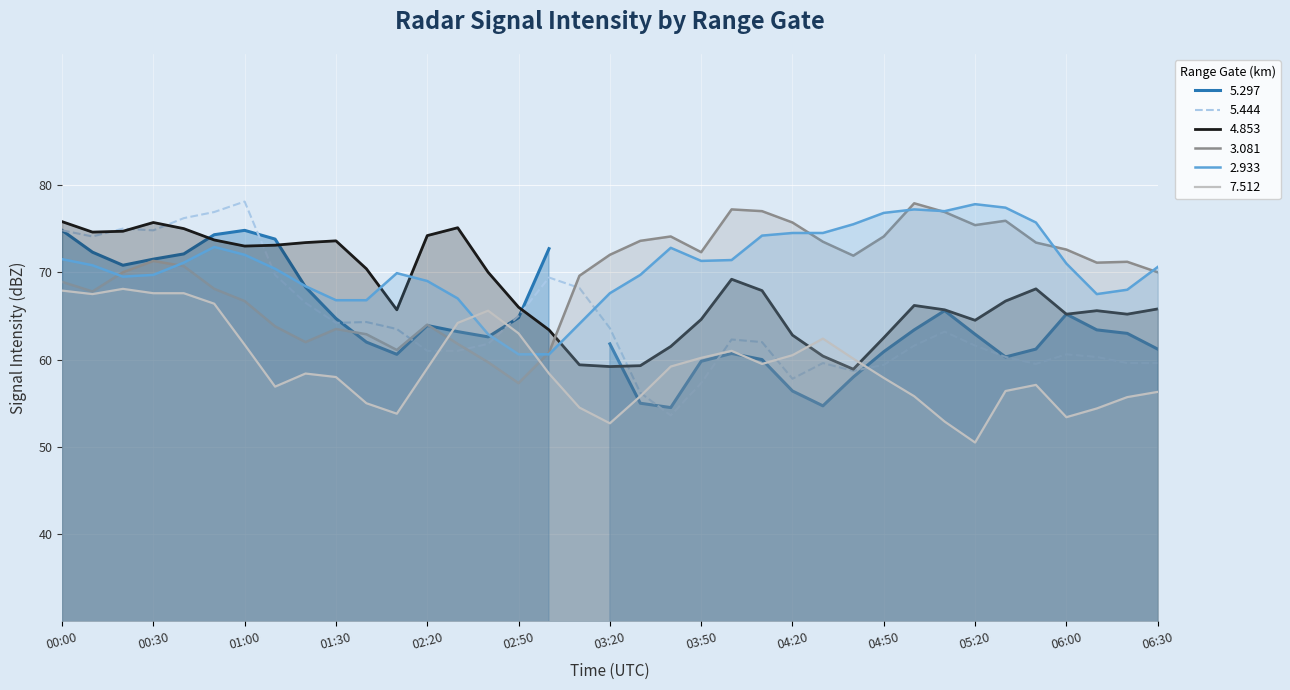

How many intersections are there between 7.512 and 4.853?

2